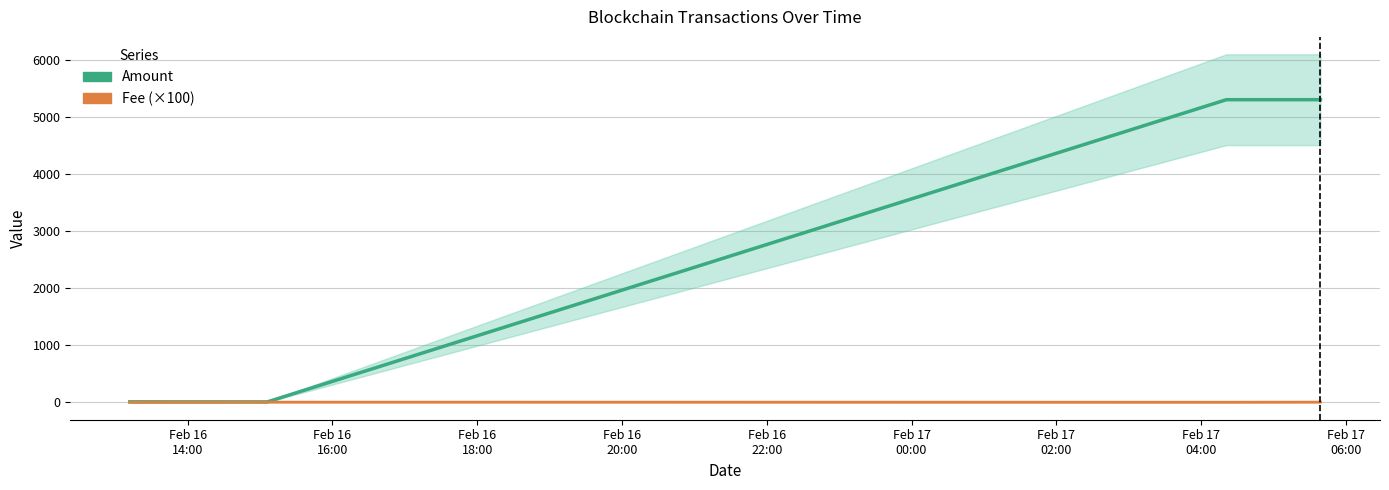

What are all the series names shown in the legend?

Amount, Fee (×100)